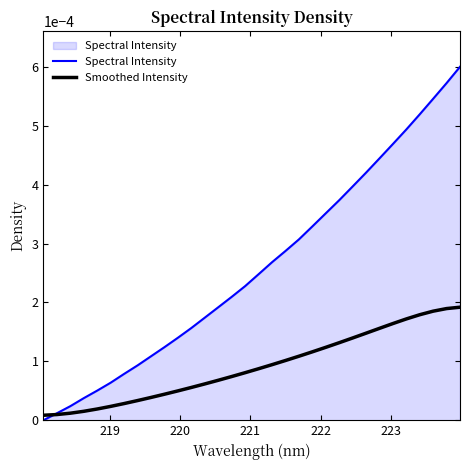

Which series has the largest range (max minus min)?

Spectral Intensity